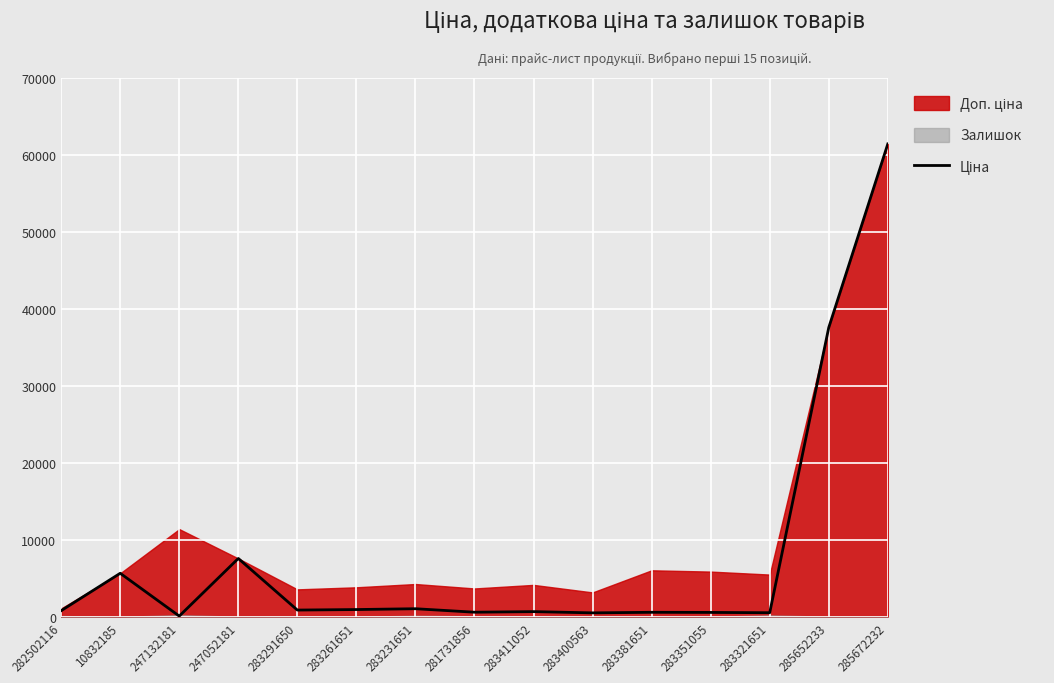

Reading right to left, what are all the values shown in this chart?

285672232=61434.3	285652233=37593.6	283321651=550.6	283351055=589.2	283381651=606.1	283400563=531.3	283411052=694.3	281731856=617.0	283231651=1069.8	283261651=963.5	283291650=895.9	247052181=7596.5	247132181=114.1	10832185=5673.8	282502116=818.5